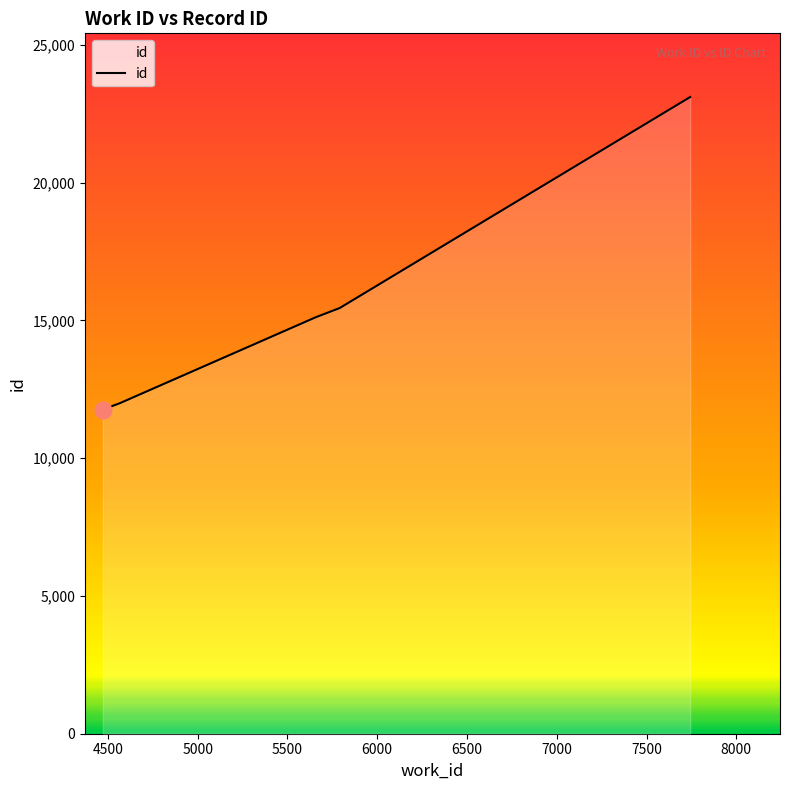

What is the difference between the second highest and minimum values?

3682